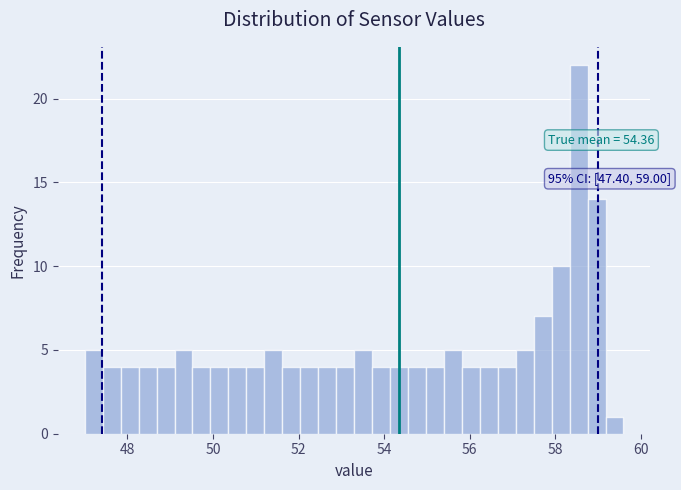

Read against the x-axis, roughly where is the centre of the tallest bar?

58.6